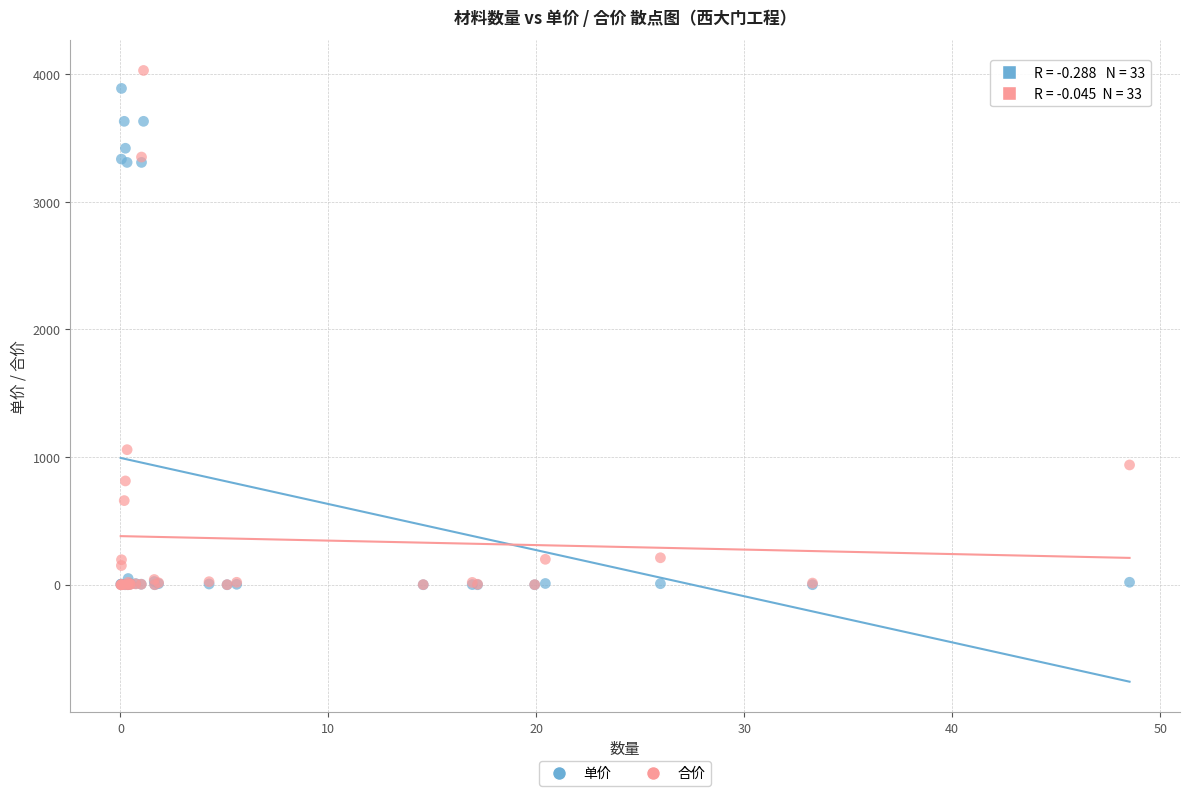

In the 单价 series, what Y value is closest to 1944?

3309.0